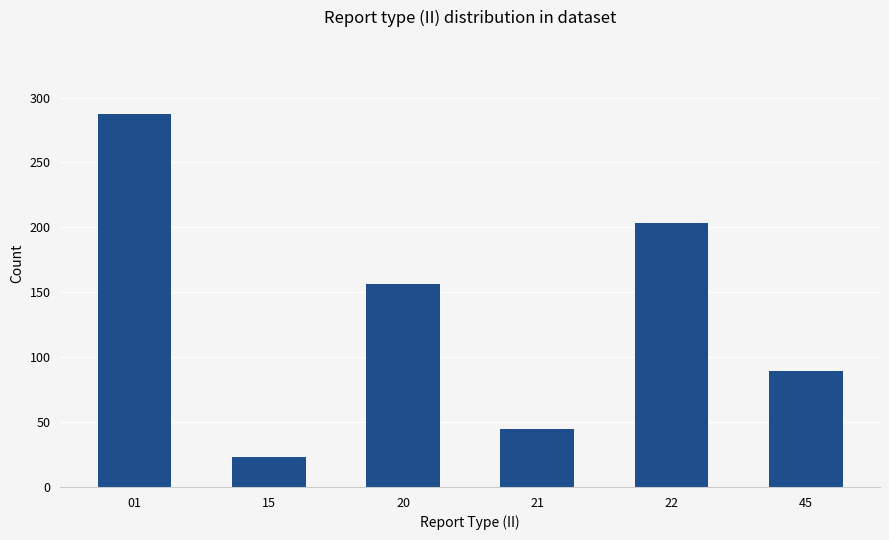

At which label does the data first exceed 156?

01